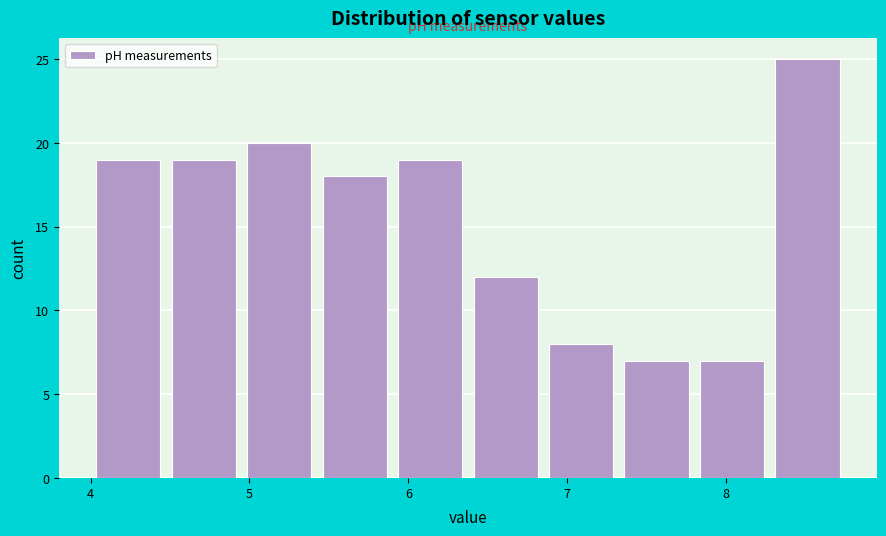

Which range on the x-axis has the tallest bar?

8.3 to 8.8